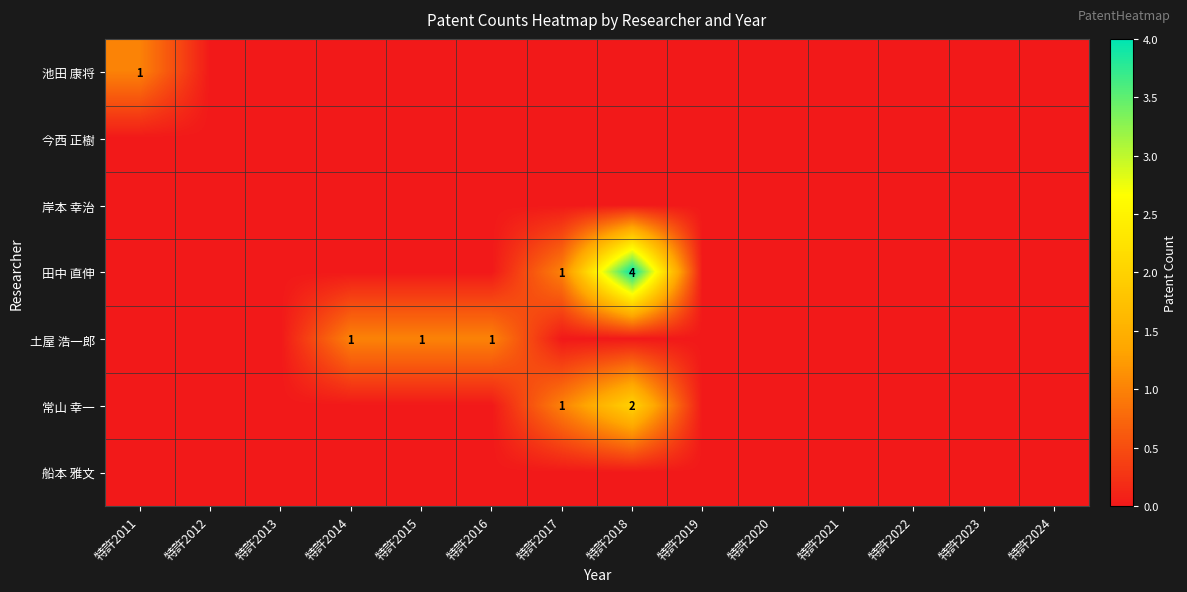

True or false: 岸本 幸治 has a value of 0 at 特許2021.

True